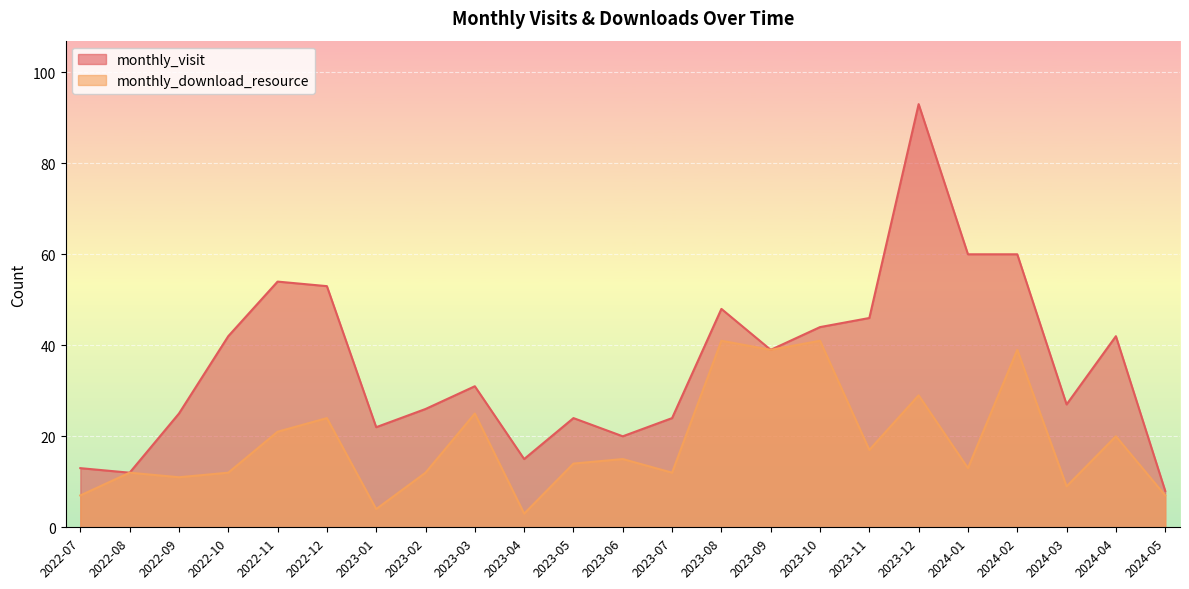

What is the smallest value displayed?

3